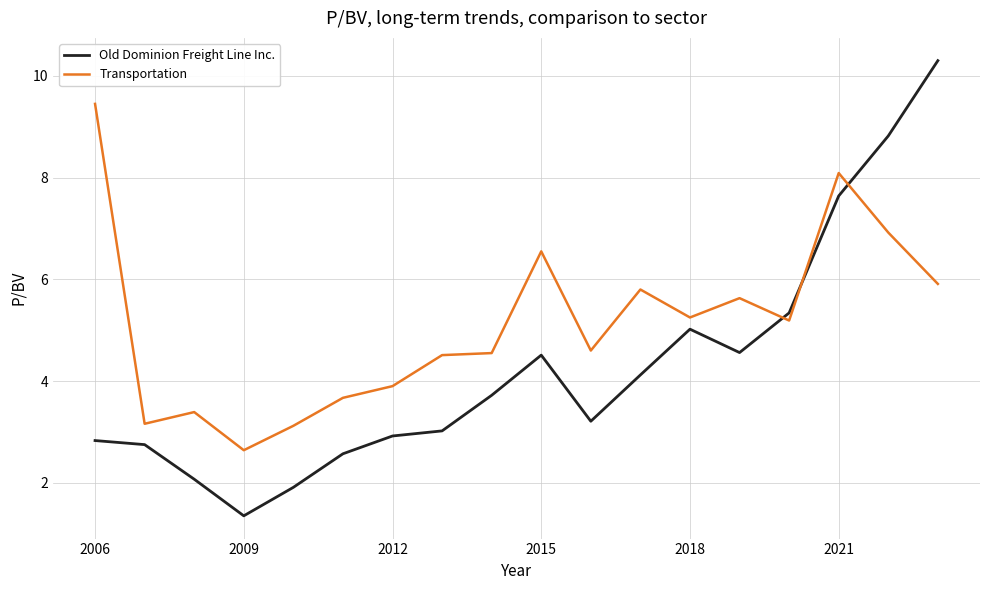

True or false: Transportation and Old Dominion Freight Line Inc. intersect in this chart.

True